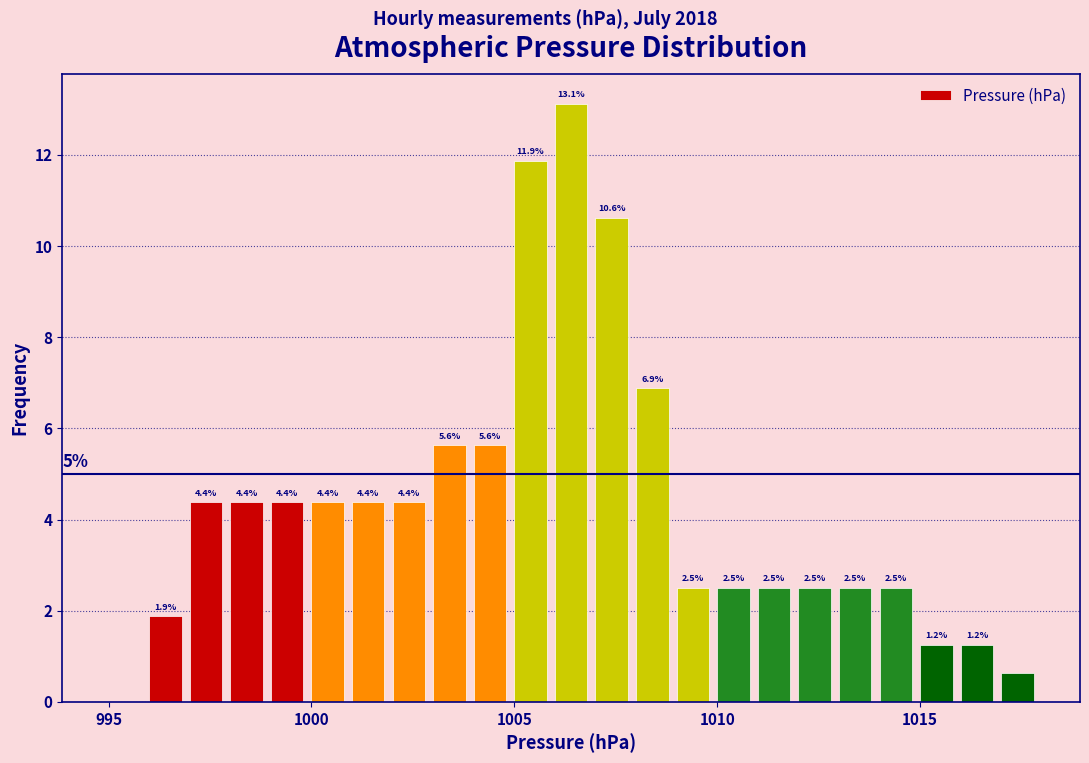

Read against the x-axis, roughly where is the centre of the tallest bar?

1006.5